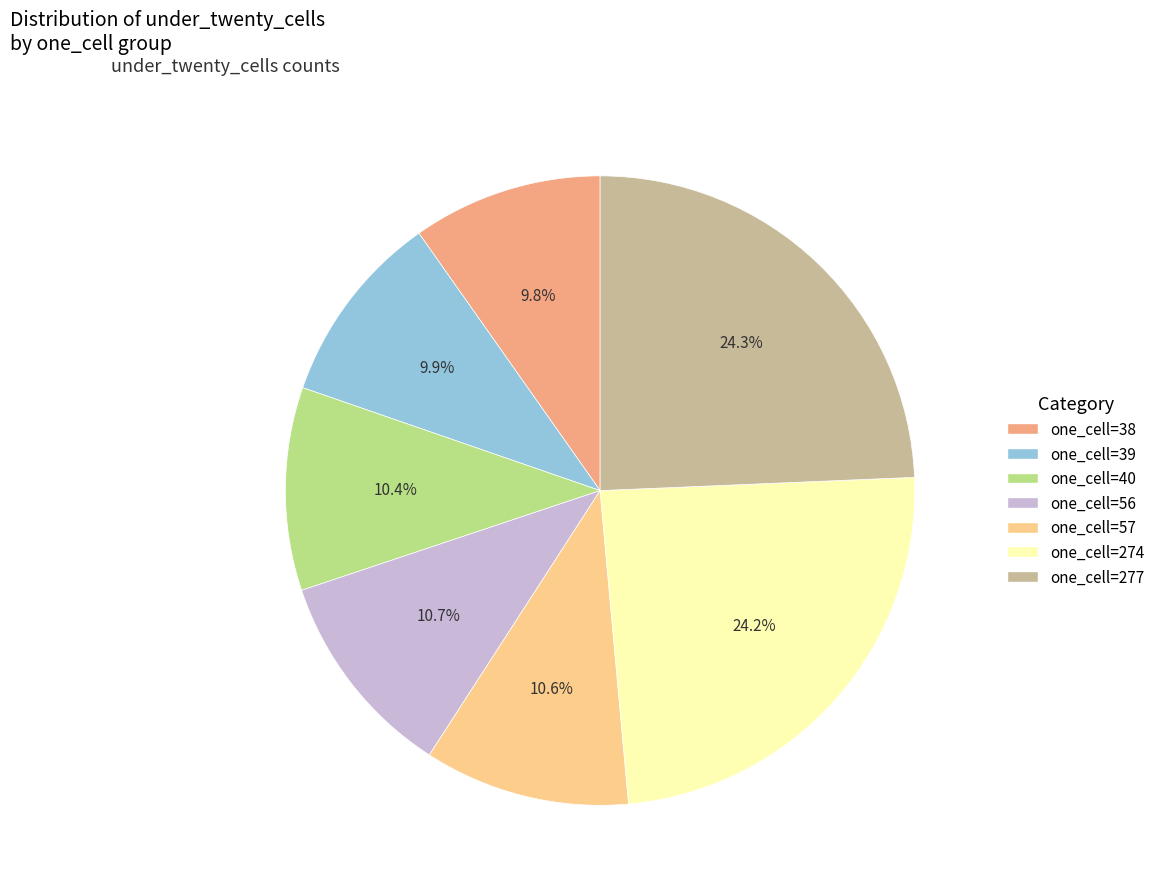

Approximately how many times larger is the value at one_cell=56 compared to one_cell=277?

0.4